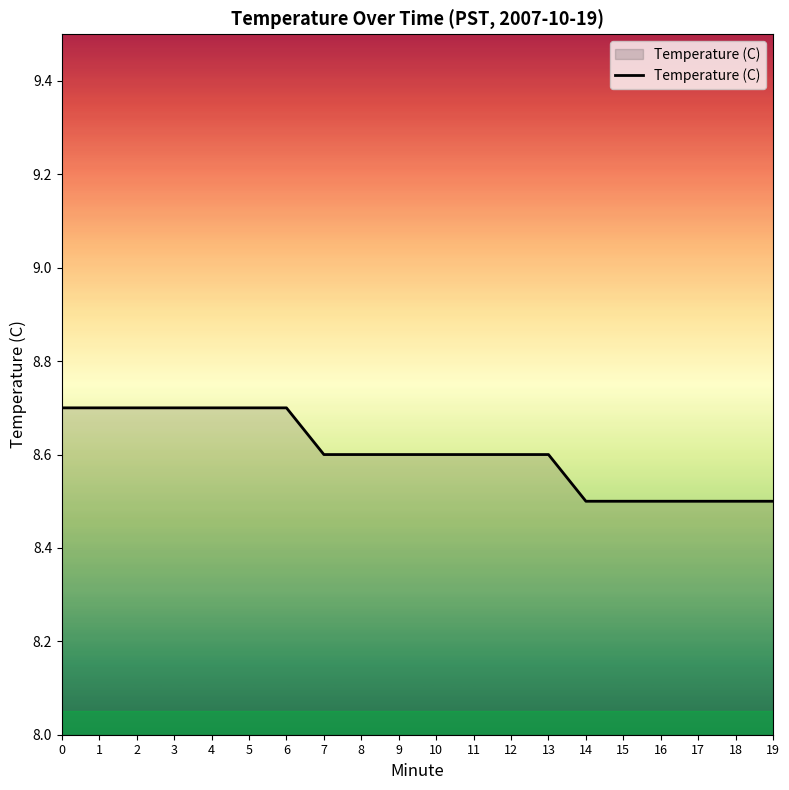

What is the approximate value at 11?

8.6